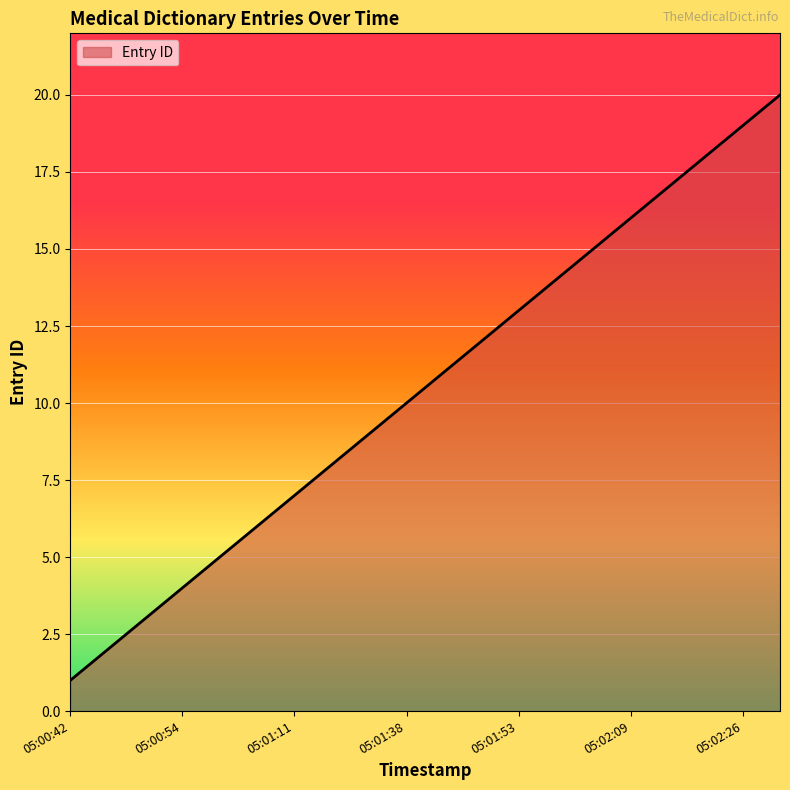

What is the maximum value shown in the chart?

20